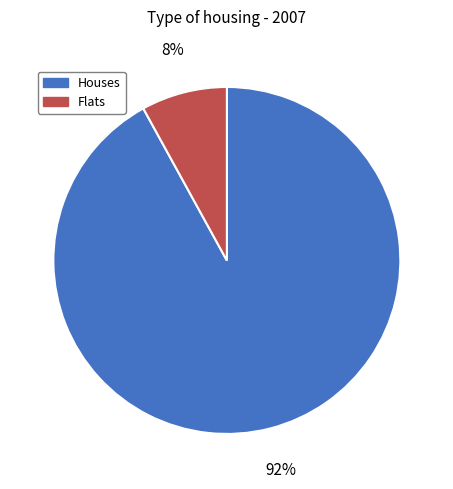

Is there any slice that represents more than half of the pie?

Yes